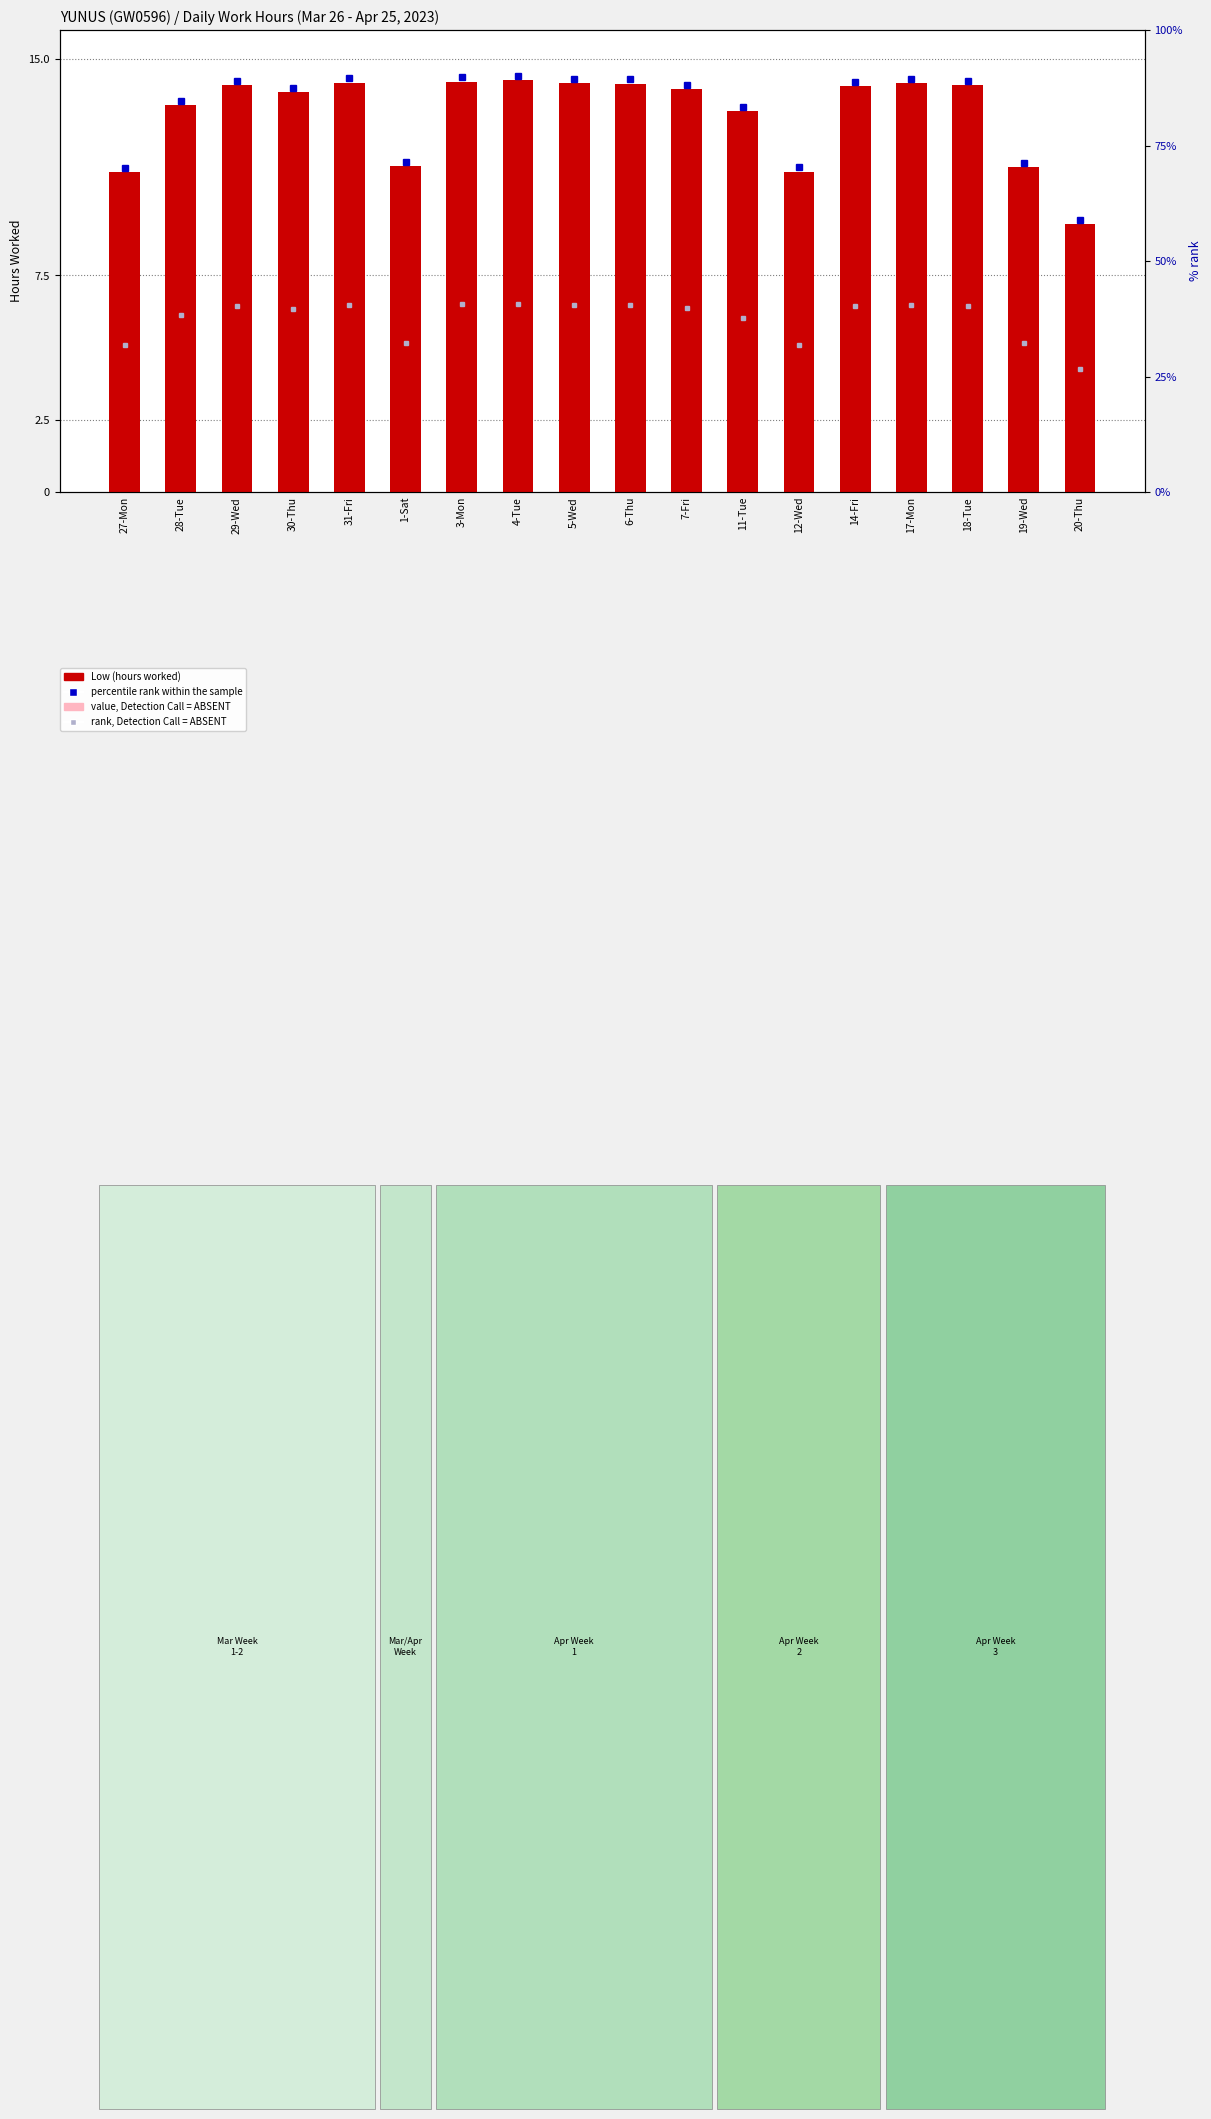

Which series has the widest spread of values?

Low (hours)